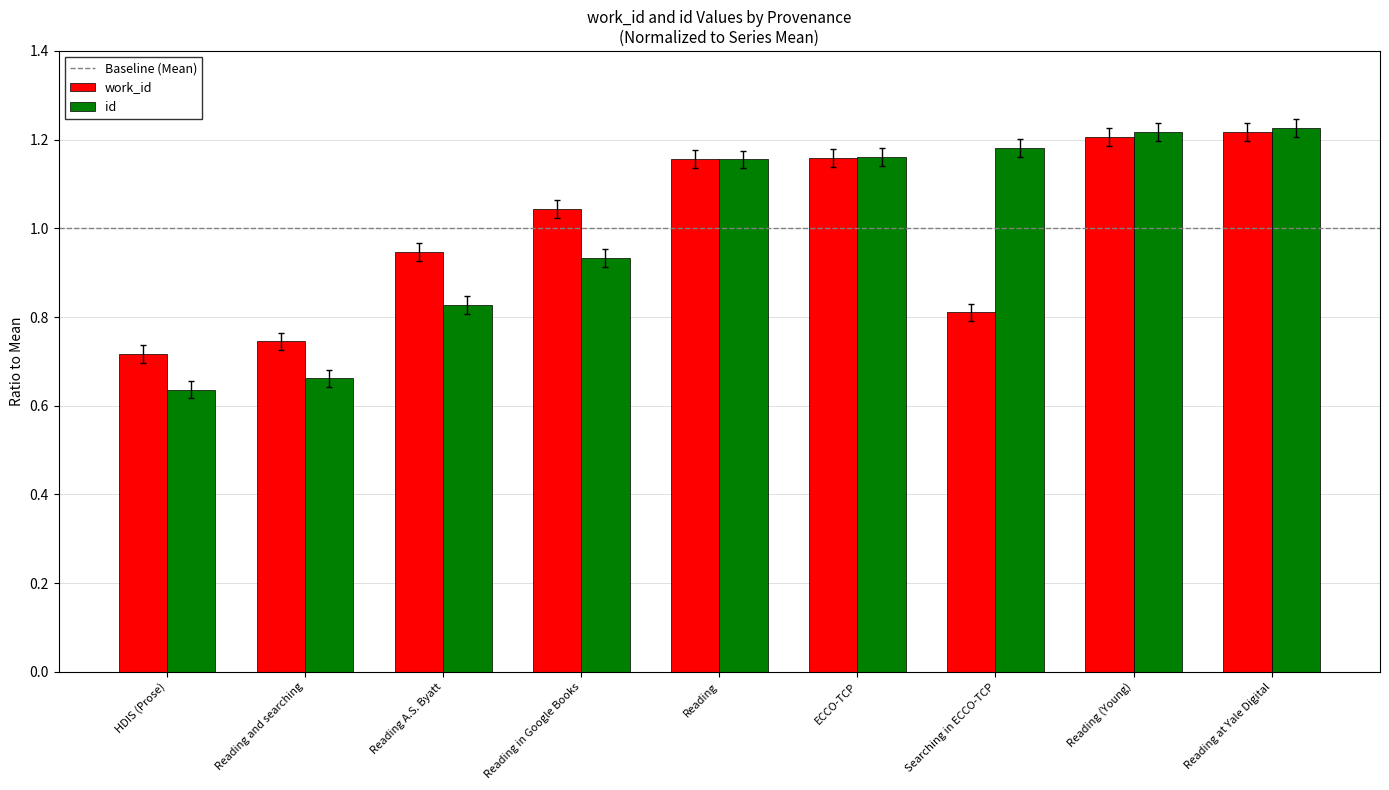

At which label is work_id closest to 0?

HDIS (Prose)